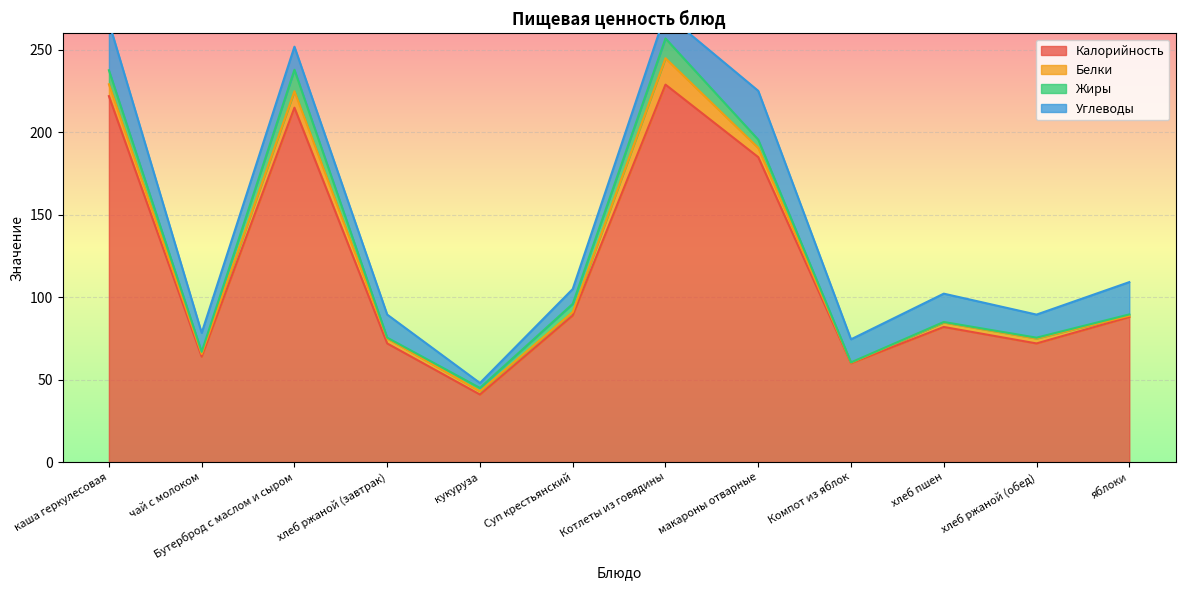

Which has a higher value, хлеб ржаной (обед) or Суп крестьянский?

Суп крестьянский